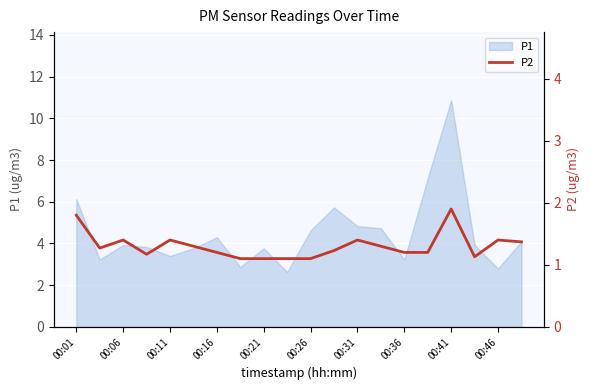

What is the minimum value shown in the chart?

1.1